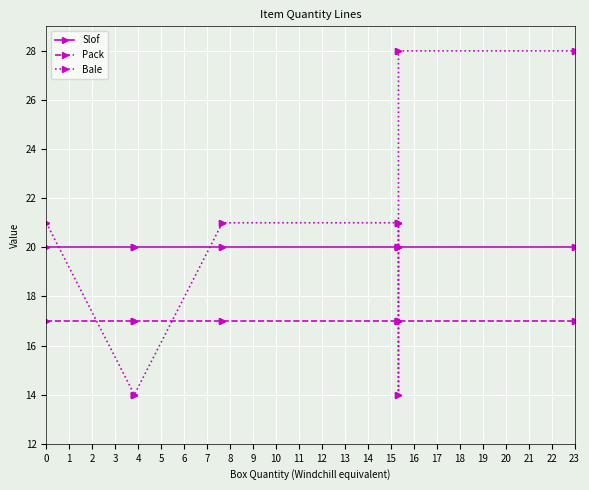

Which series has the largest total across all categories?

Bale